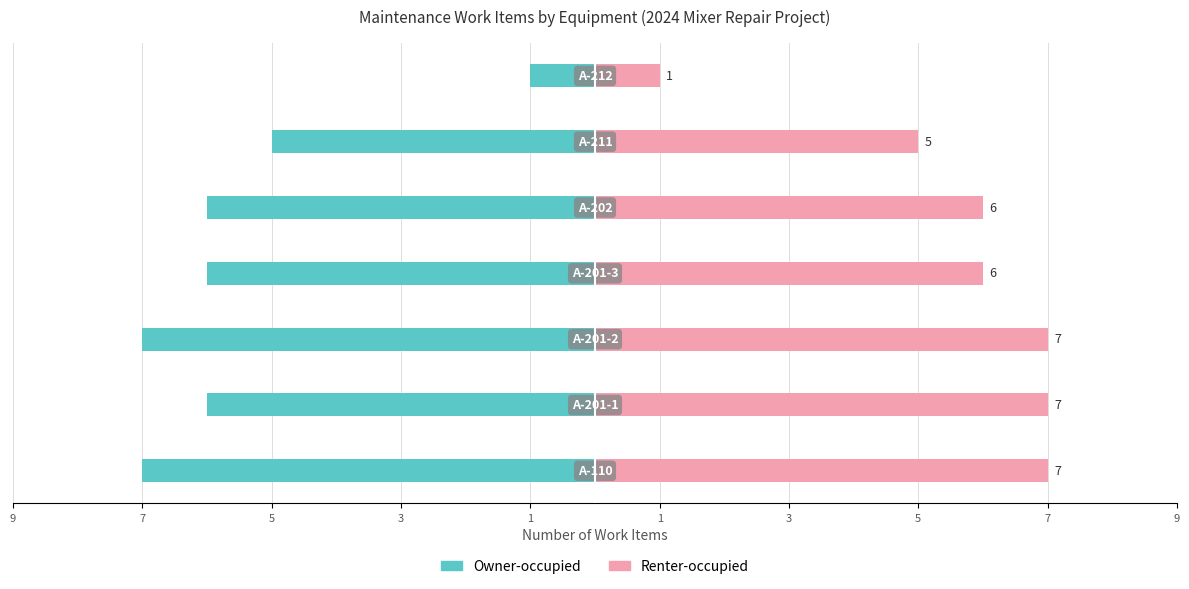

The value of Renter-occupied at 7 is 2. True or false?

False